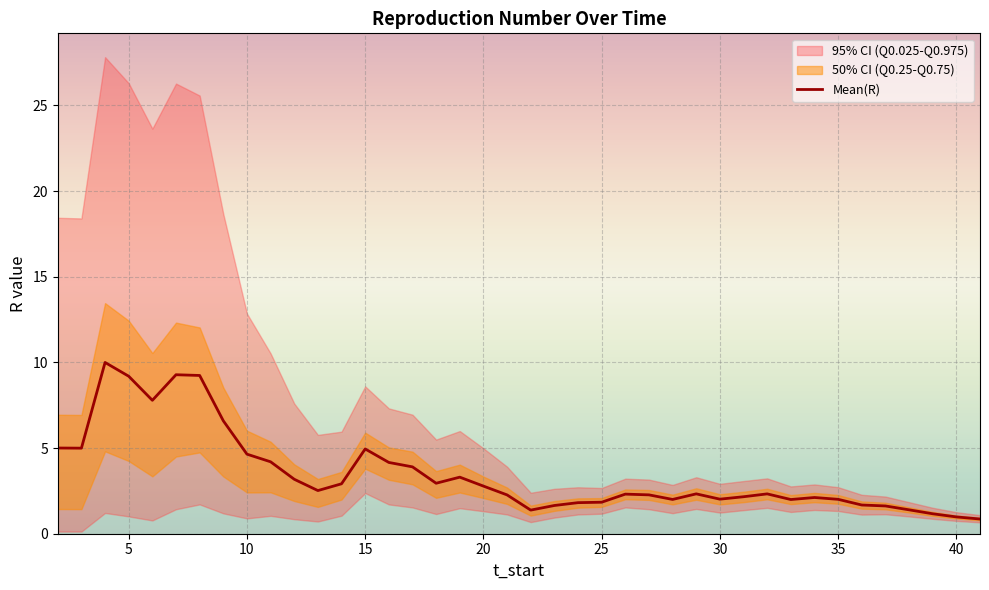

What is the minimum value shown in the chart?

0.9